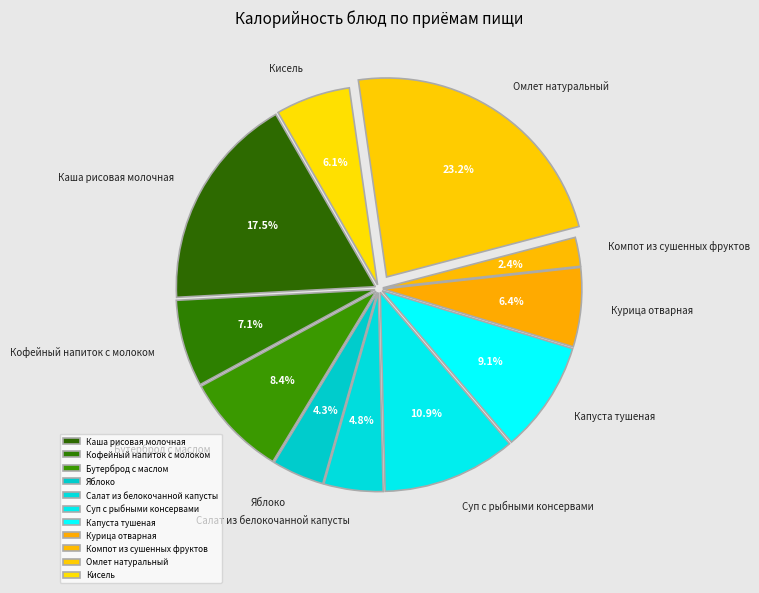

Which has a higher value, Кофейный напиток с молоком or Кисель?

Кофейный напиток с молоком